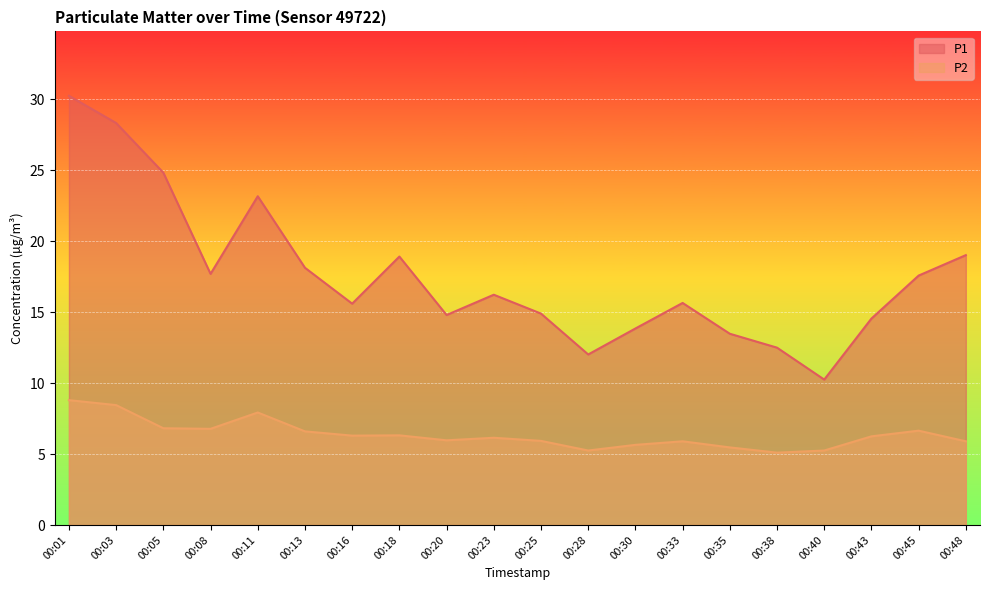

True or false: P1 and P2 intersect in this chart.

False